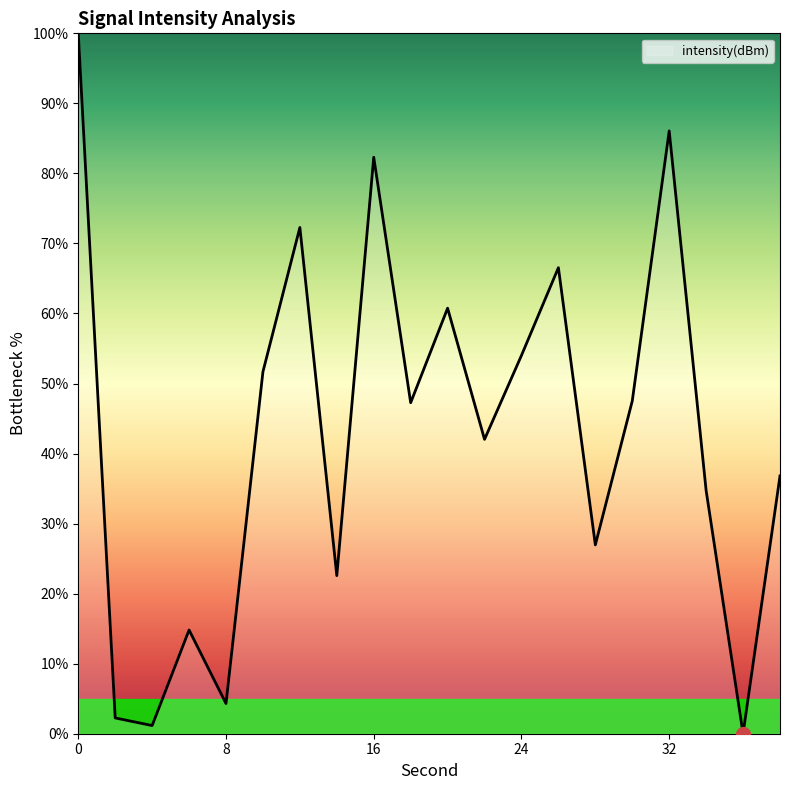

How many interior local valleys (lower than both neighbors) does the data have?

7